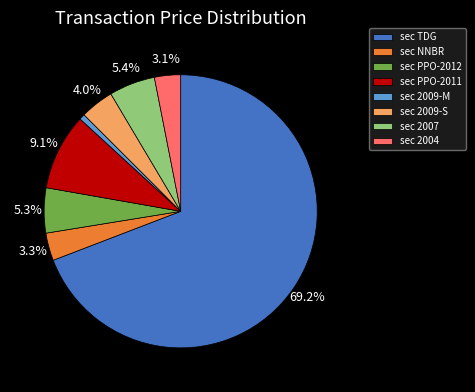

Which has a higher value, sec TDG or sec 2004?

sec TDG